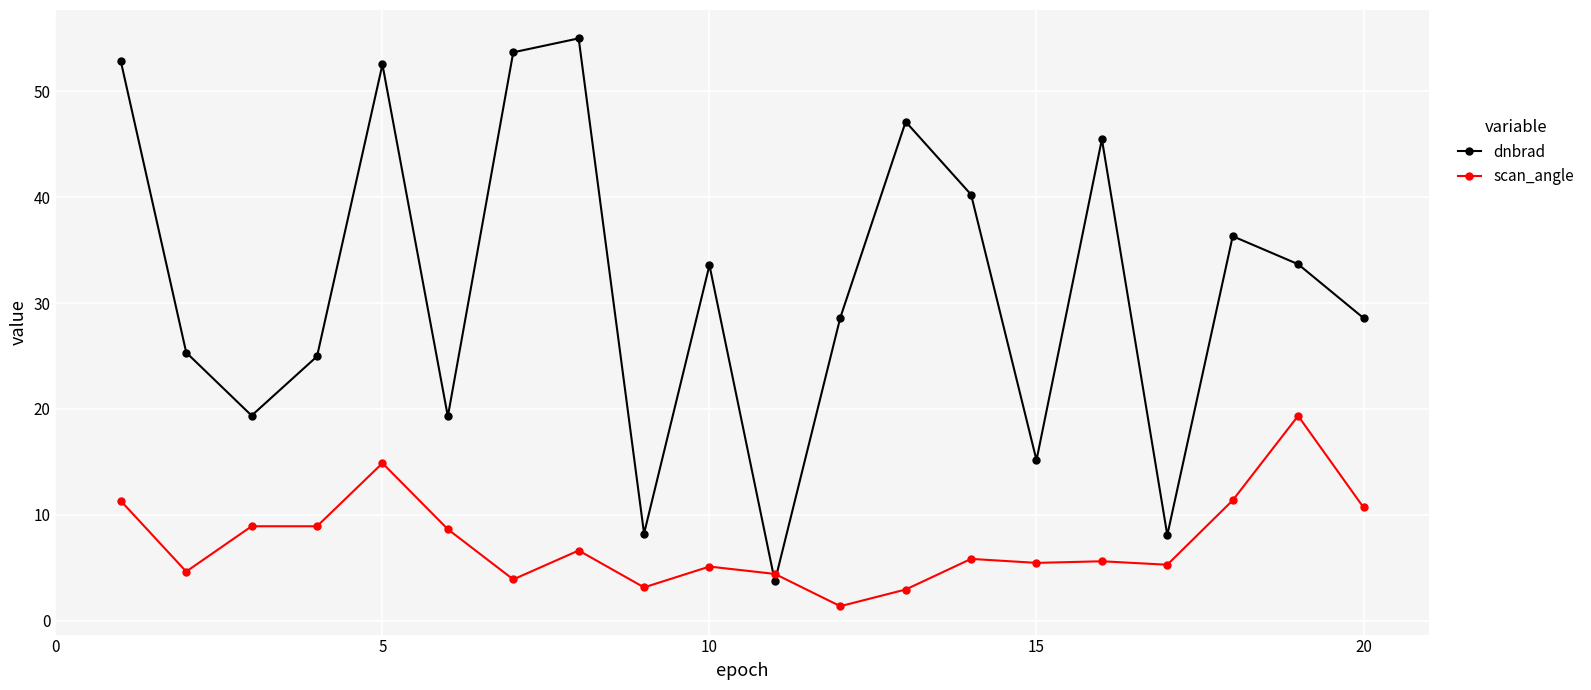

What are all the series names shown in the legend?

dnbrad, scan_angle